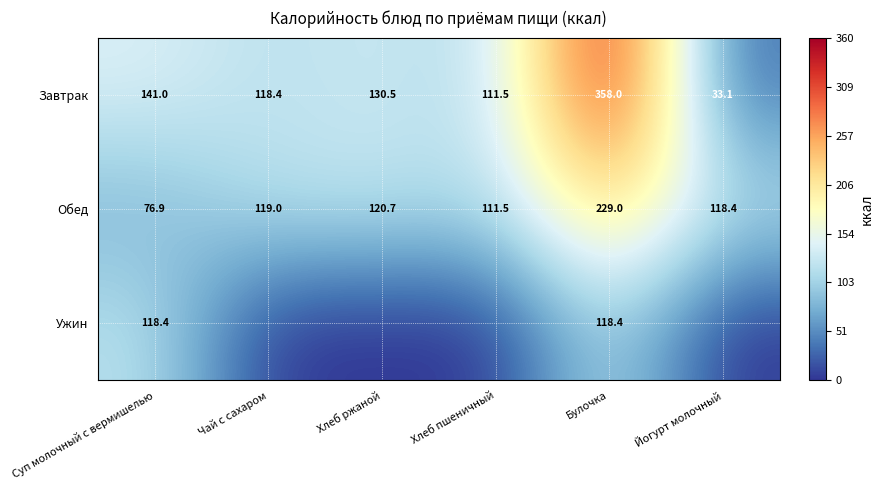

Read the Завтрак value at Хлеб ржаной.

130.5